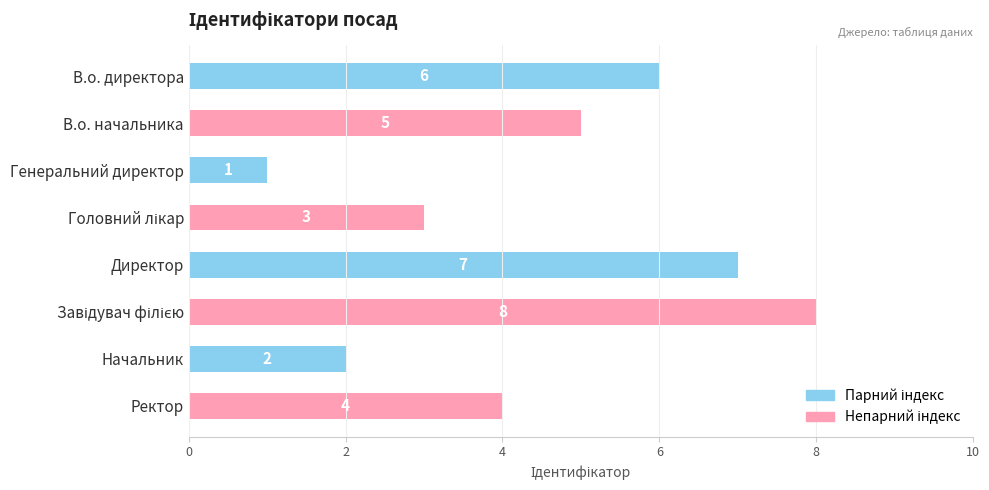

Approximately how many times larger is the value at Директор compared to В.о. директора?

1.2